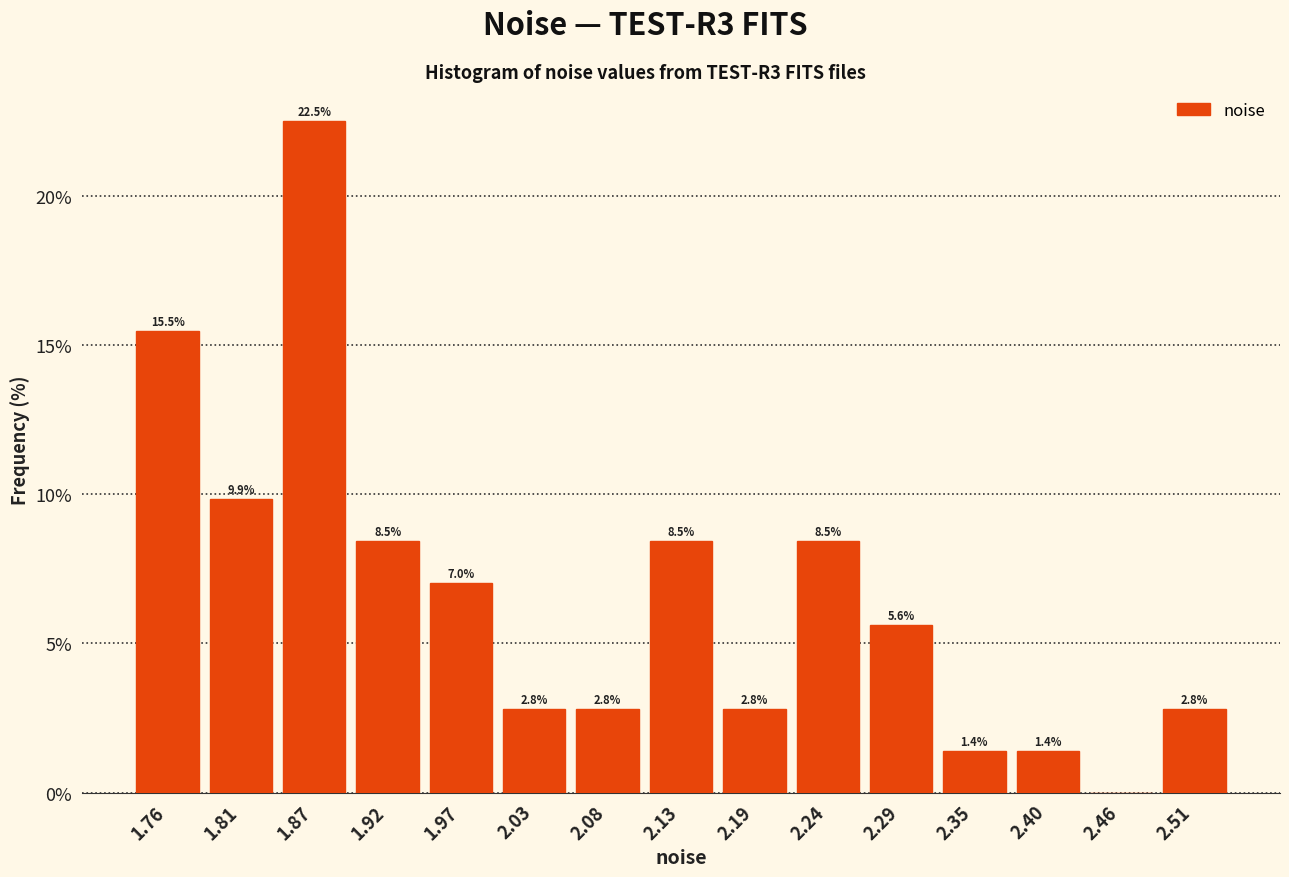

Which range on the x-axis has the tallest bar?

1.84 to 1.89